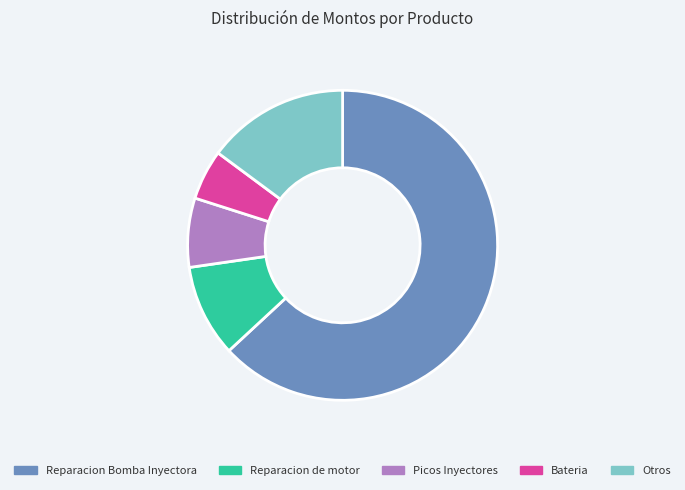

Which has a higher value, Reparacion de motor or Reparacion Bomba Inyectora?

Reparacion Bomba Inyectora